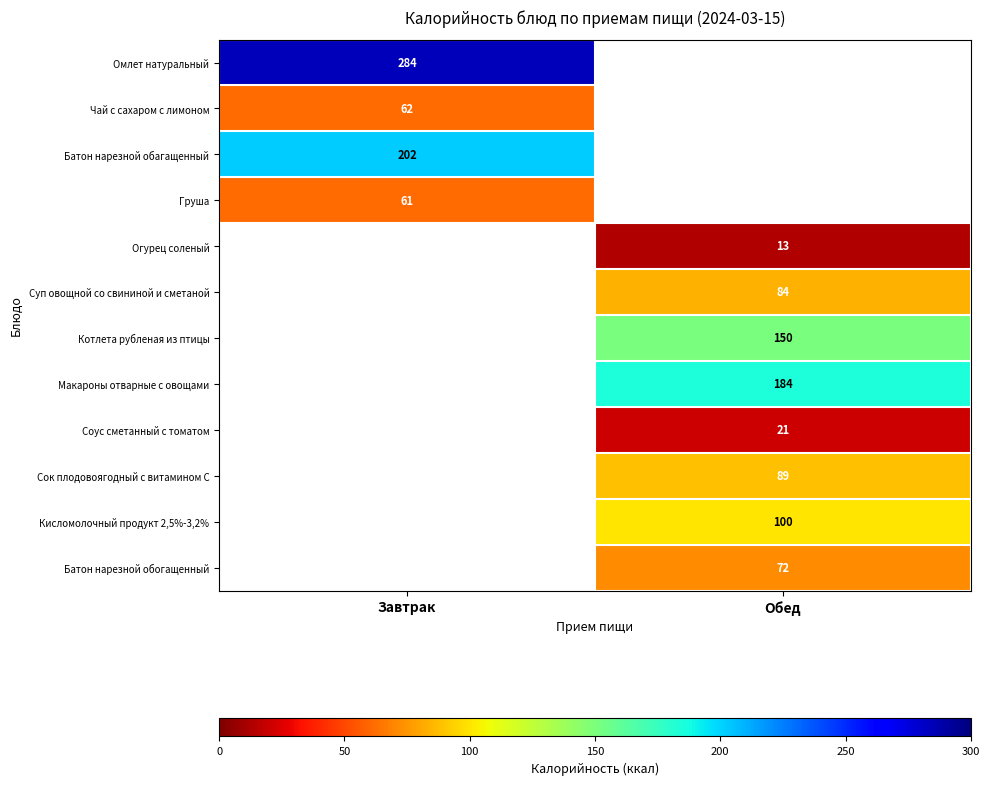

The Омлет натуральный series shows 161 at Завтрак. True or false?

False